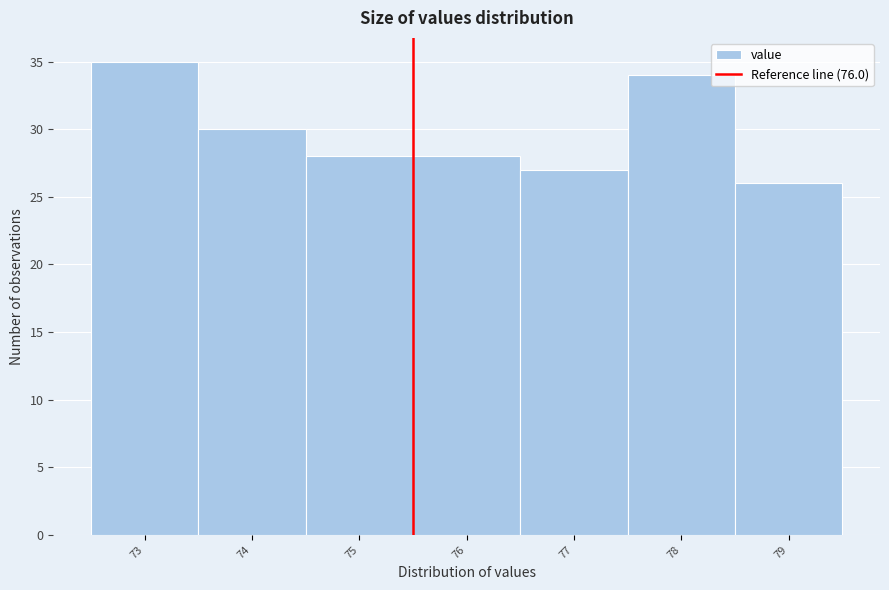

Reading left to right, extract all data points from this chart.

35	30	28	28	27	34	26